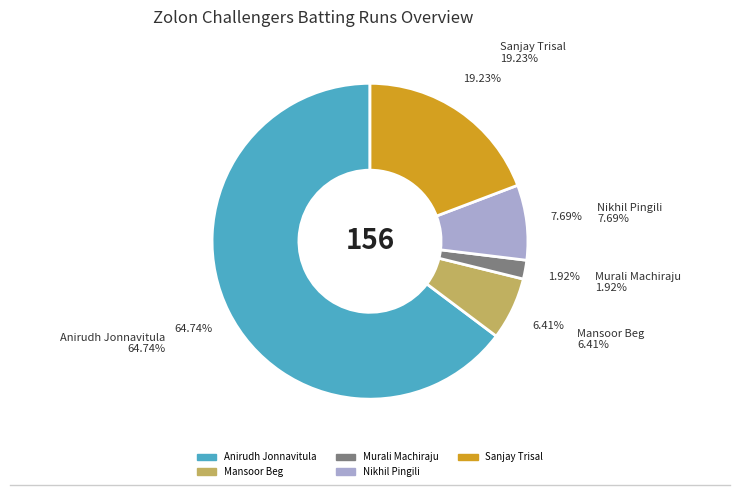

Between Sanjay Trisal and Anirudh Jonnavitula, which is larger?

Anirudh Jonnavitula